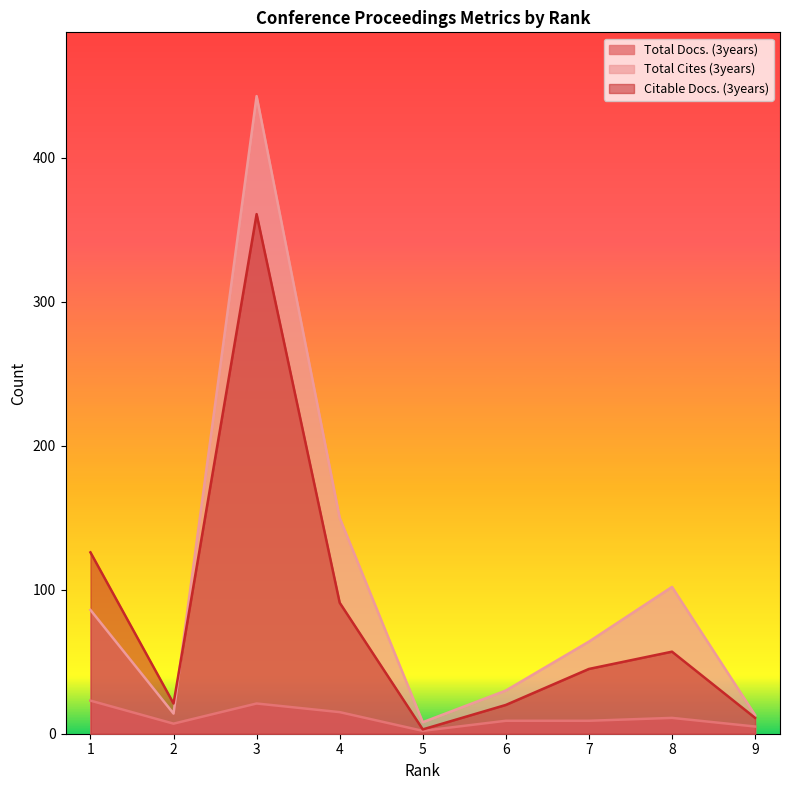

What is the value of the Total Cites (3years) point at the 5th from the left?

8